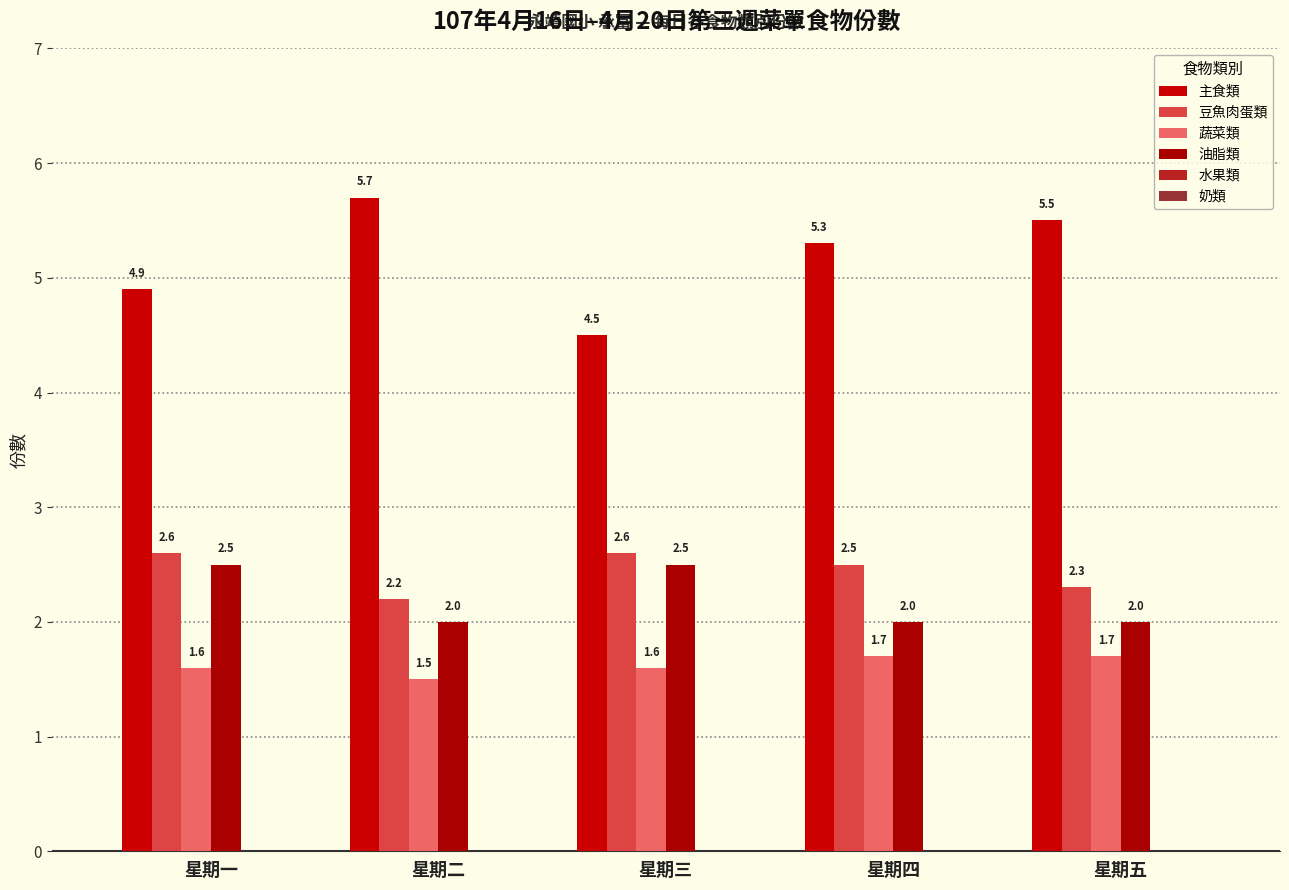

The value of 主食類 at 星期一 is 4.9. True or false?

True